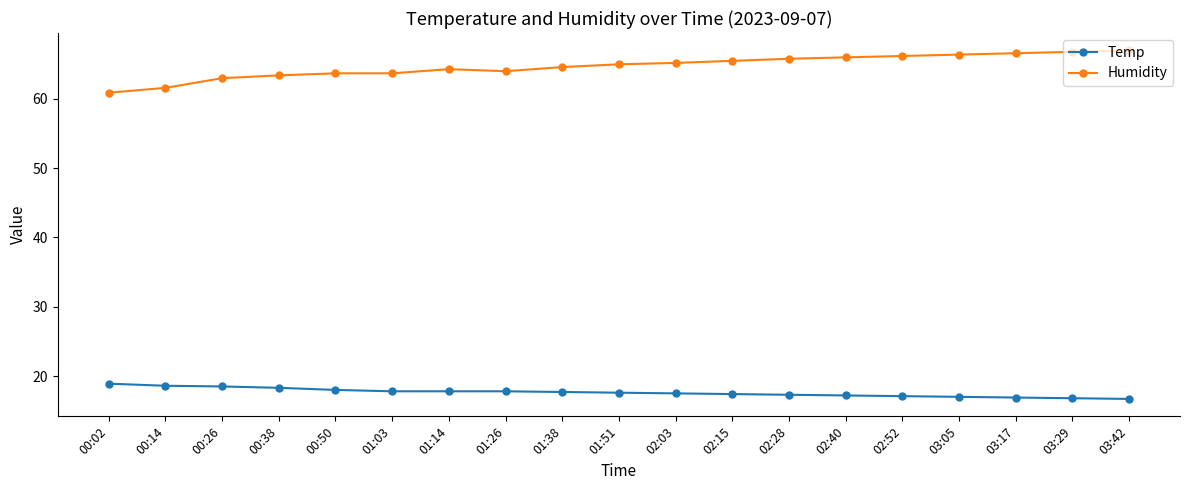

How many values in the Humidity series are below 65?

9